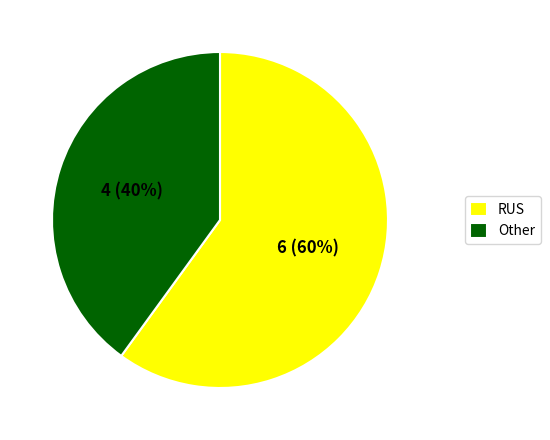

To the nearest percent, what is the difference between the largest and smallest slice percentages?

20%